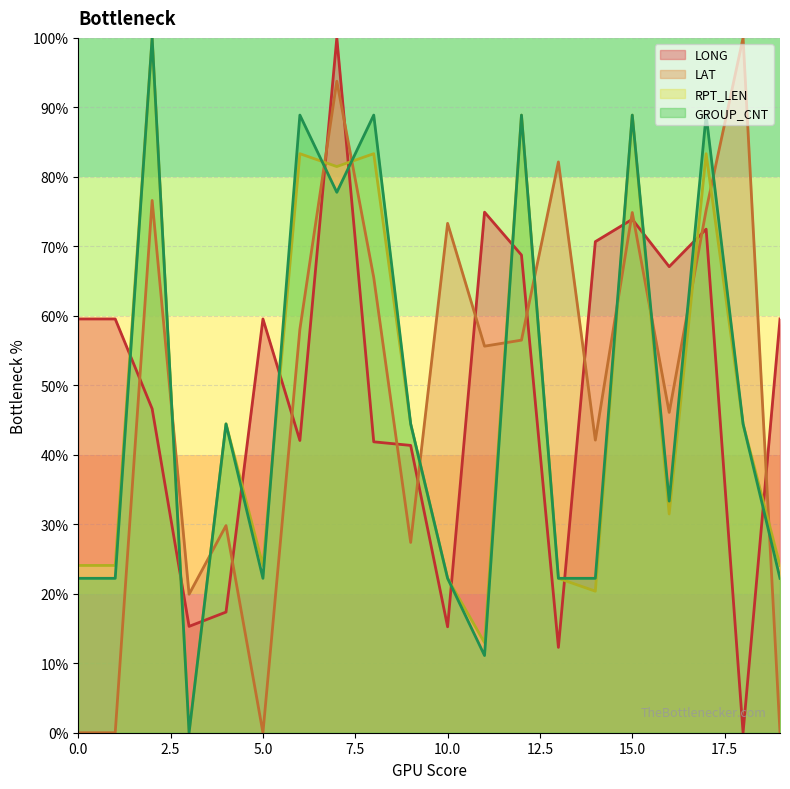

What is the total value across all series at 9?

157.6